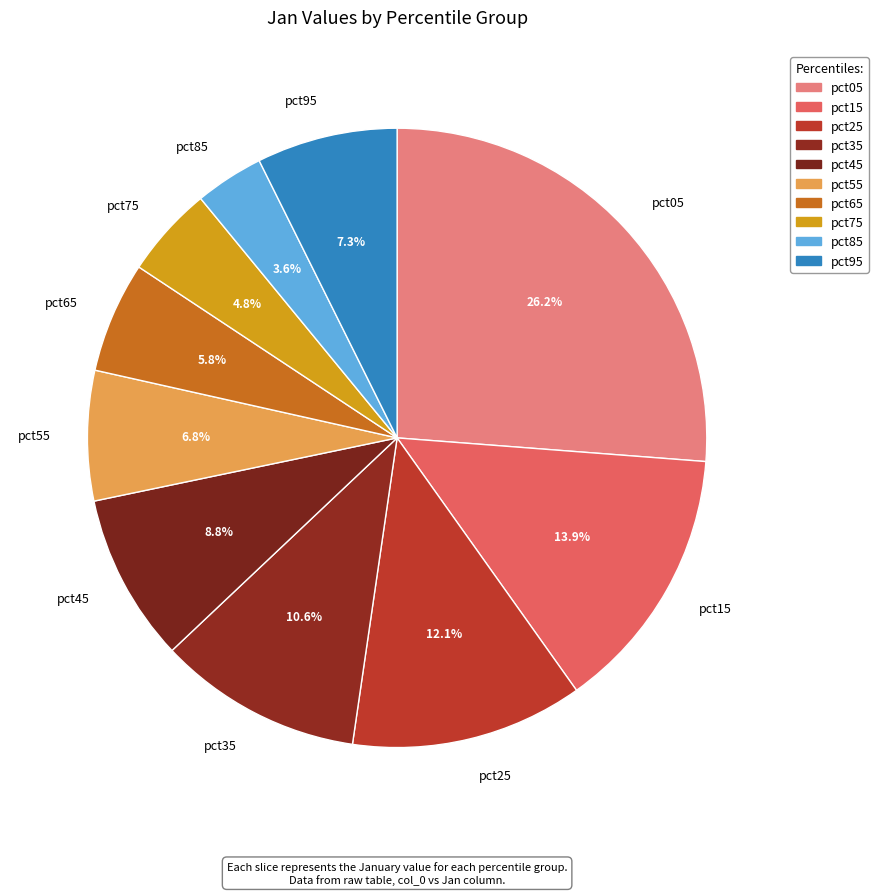

Is there any slice that represents more than half of the pie?

No